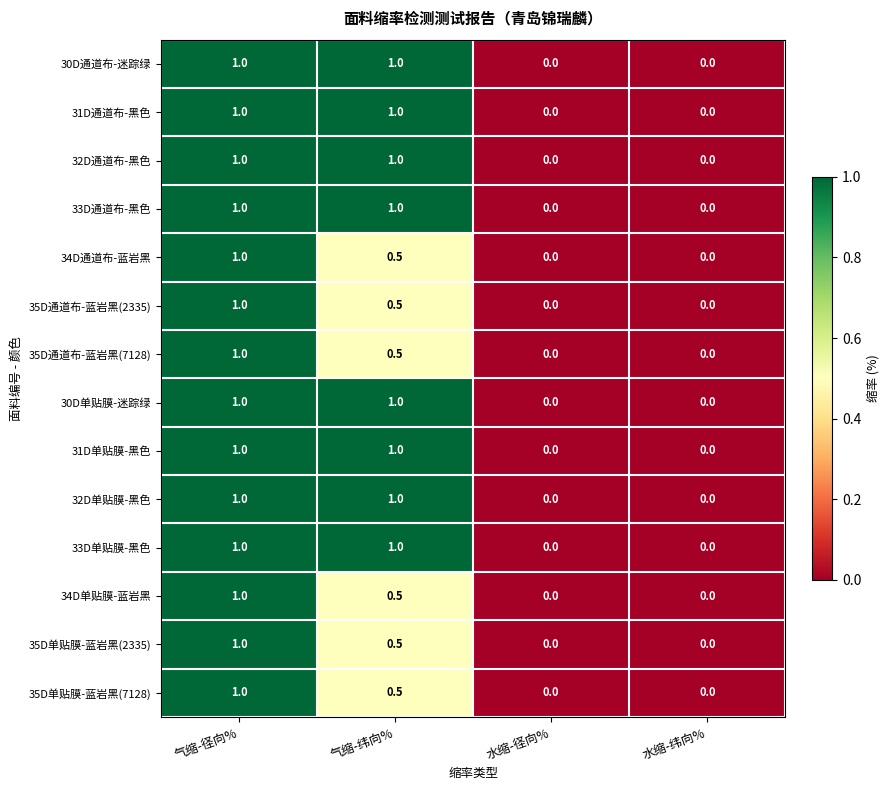

What is the average value of the 35D通道布-蓝岩黑(2335) series?

0.4